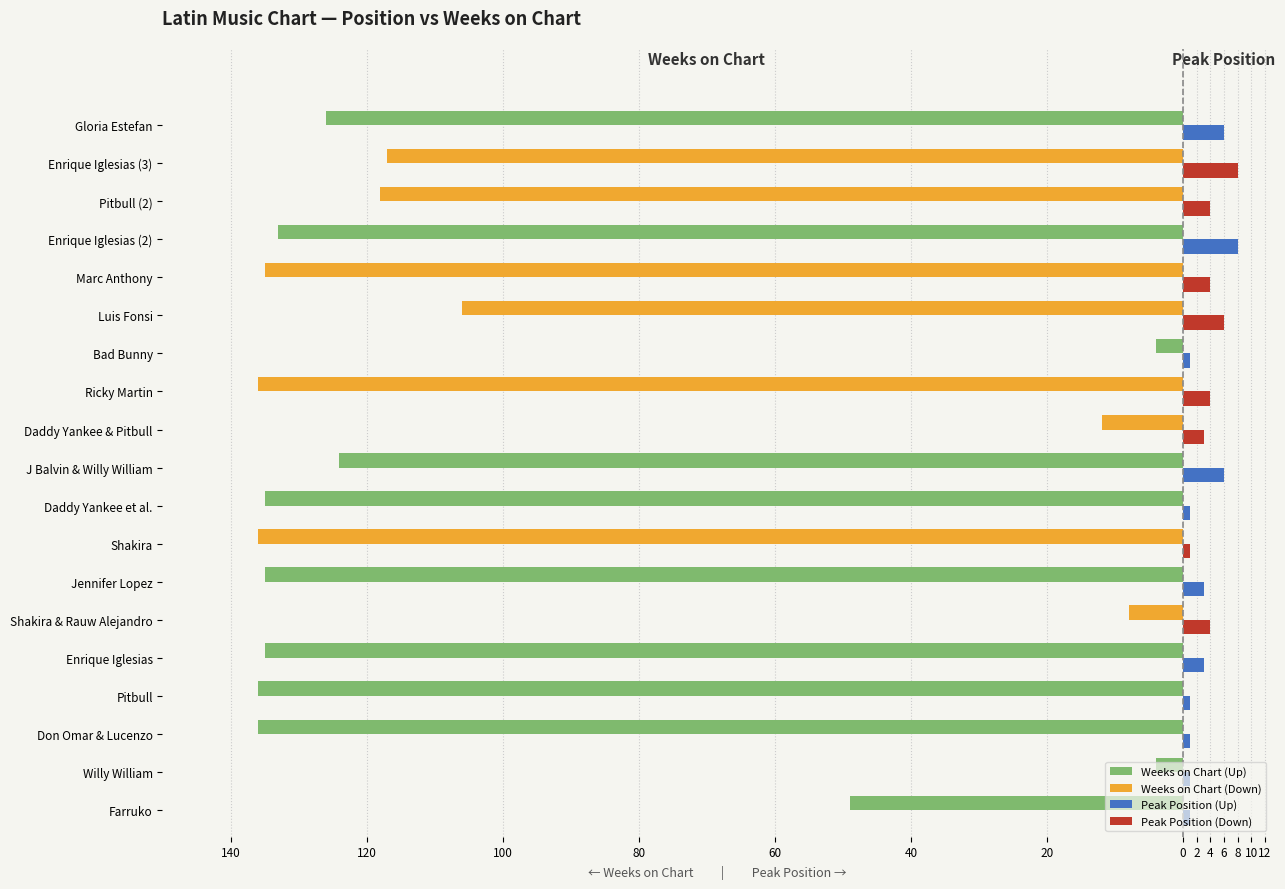

What is the label of the 8th bar from the right?

Ricky Martin